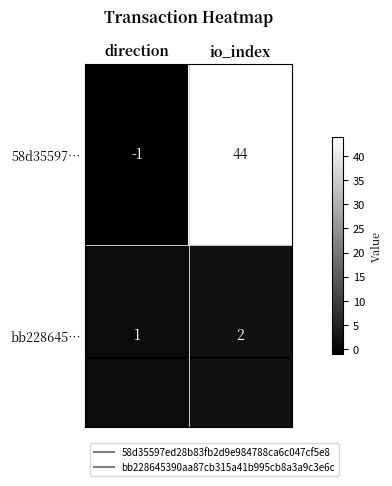

Read the 58d35597… value at io_index.

44